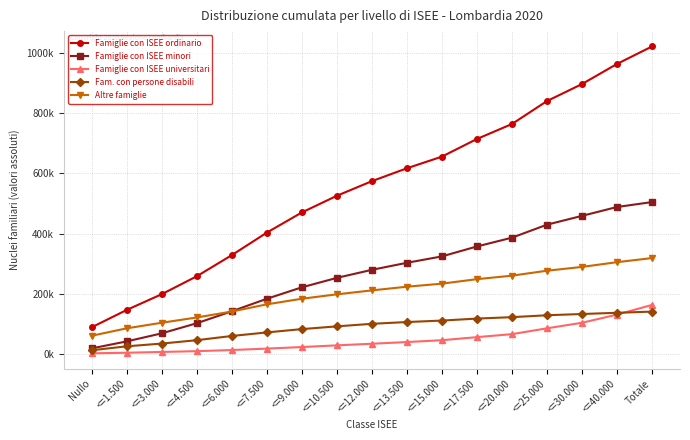

Is the value of Famiglie con ISEE minori at <=20.000 greater than the value of Fam. con persone disabili at <=6.000?

Yes